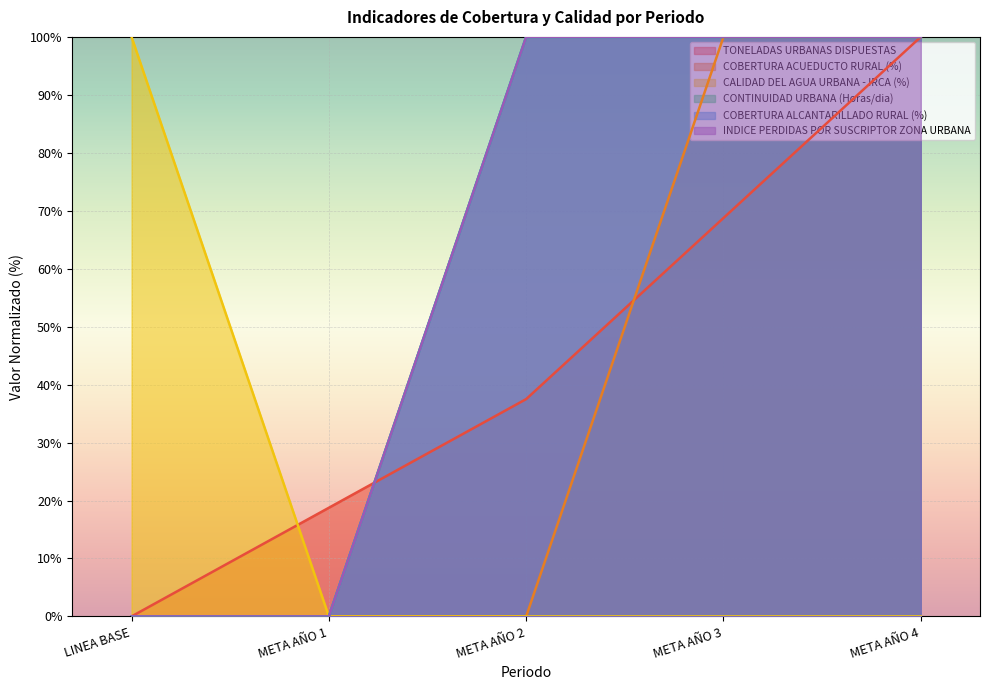

Which category has the highest value across all series?

META AÑO 4